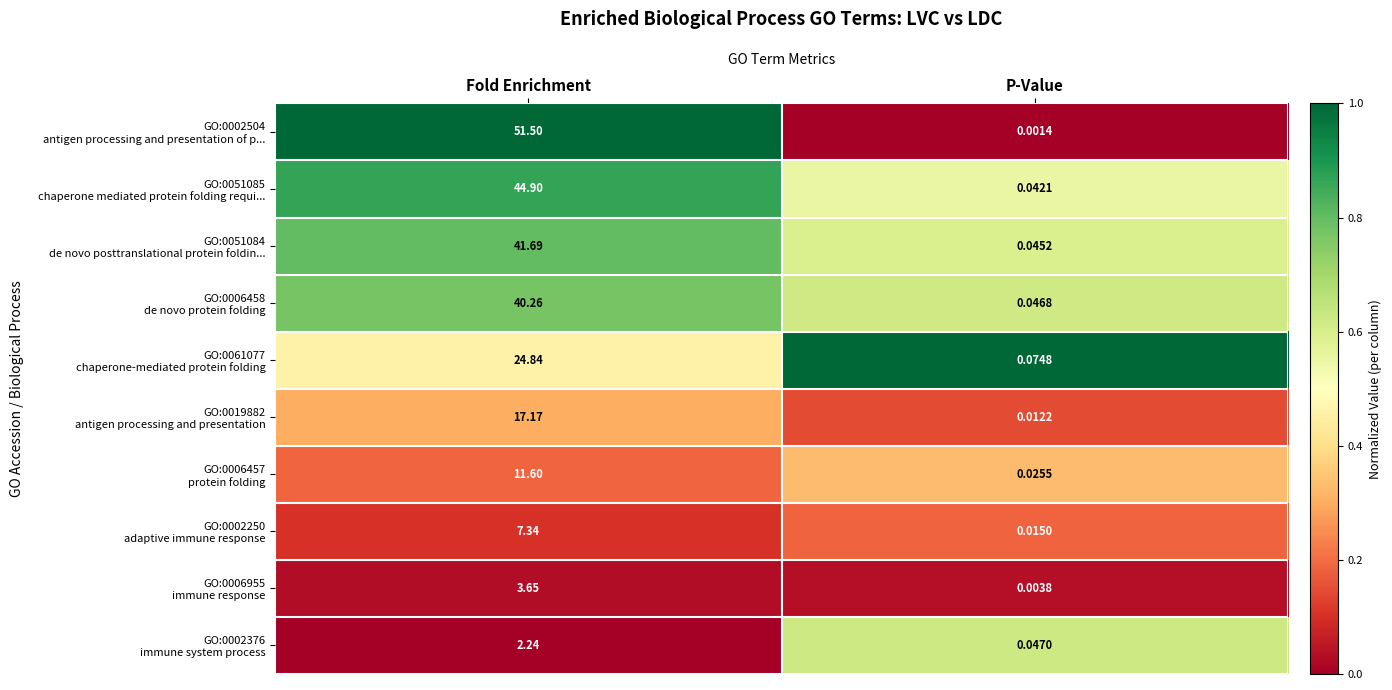

At which category is the sum across all series the highest?

Fold Enrichment